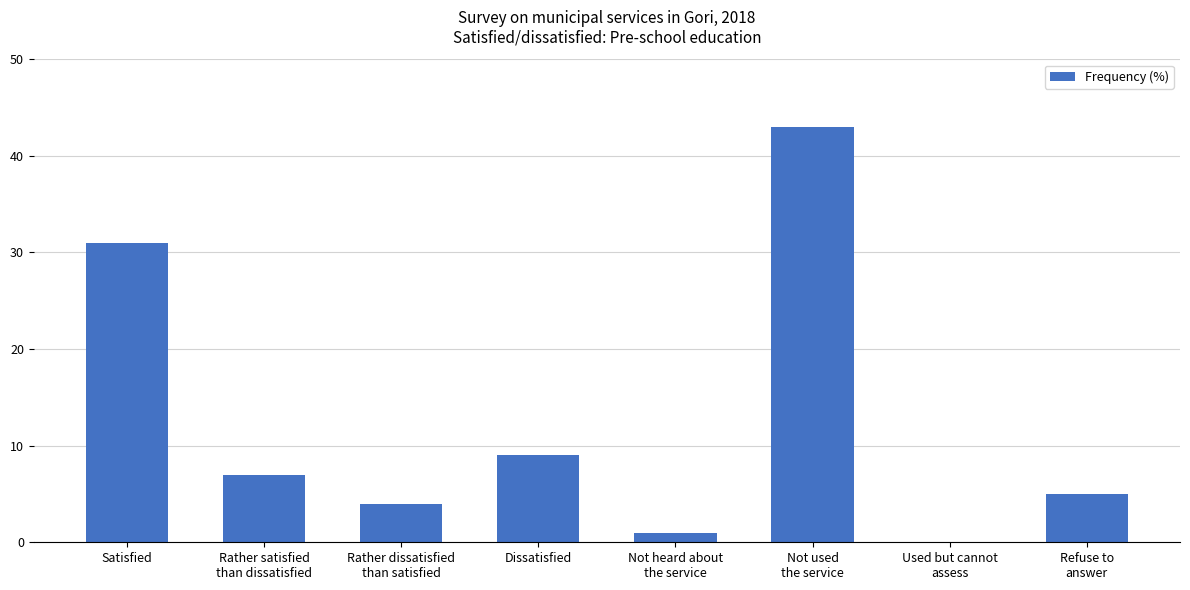

What is the sum of all values?

100